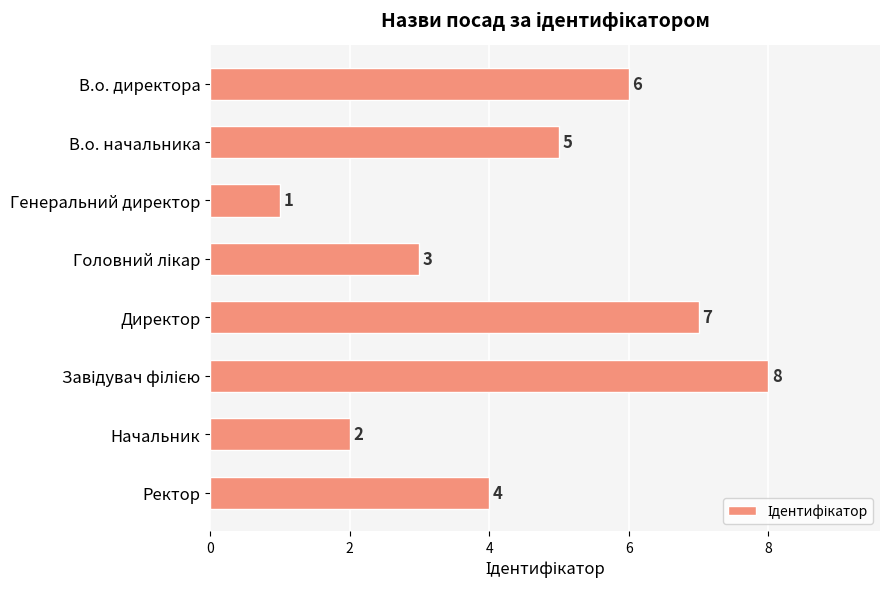

How many bars are there in total?

8